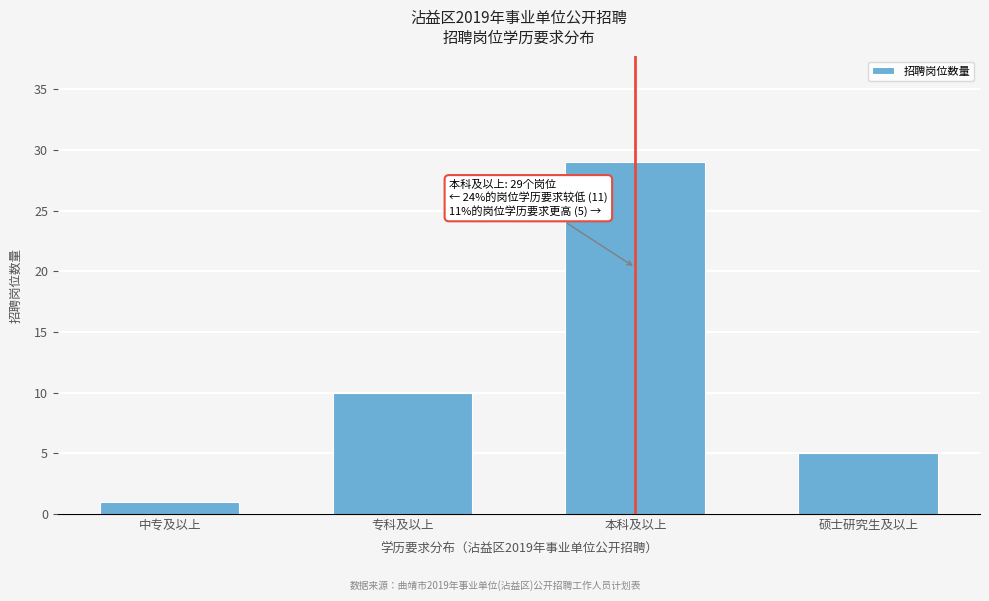

Reading left to right, list all the values displayed in this chart.

中专及以上=1	专科及以上=10	本科及以上=29	硕士研究生及以上=5